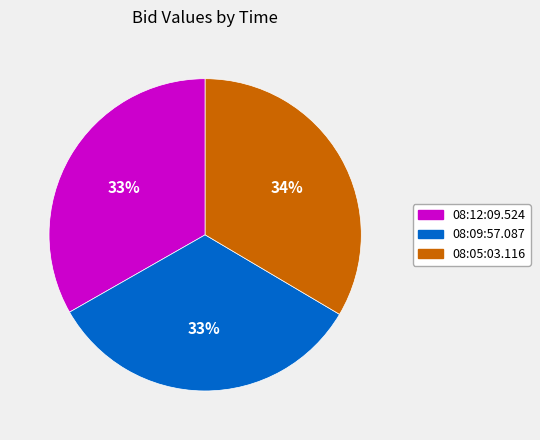

To the nearest percent, what portion does 08:09:57.087 represent?

33%